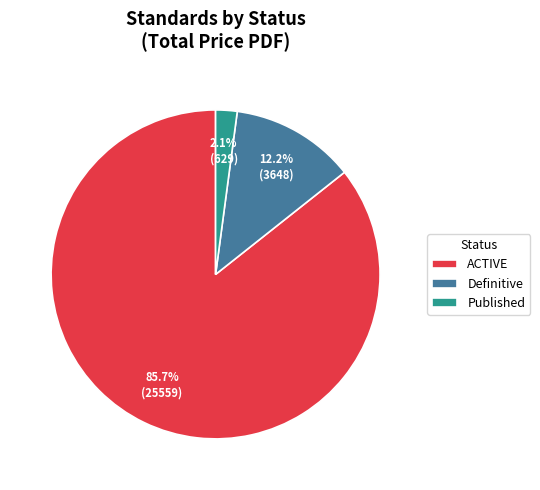

Which has a higher value, Published or ACTIVE?

ACTIVE